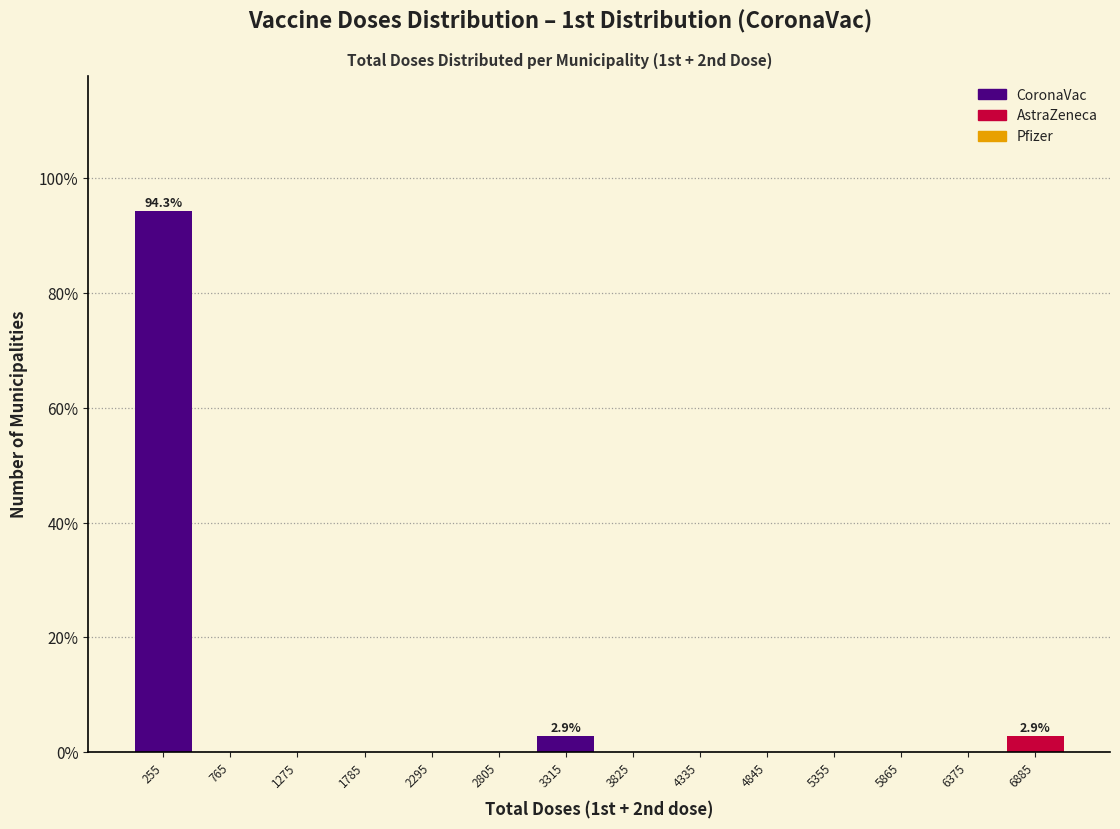

Which range on the x-axis has the tallest bar?

0 to 510